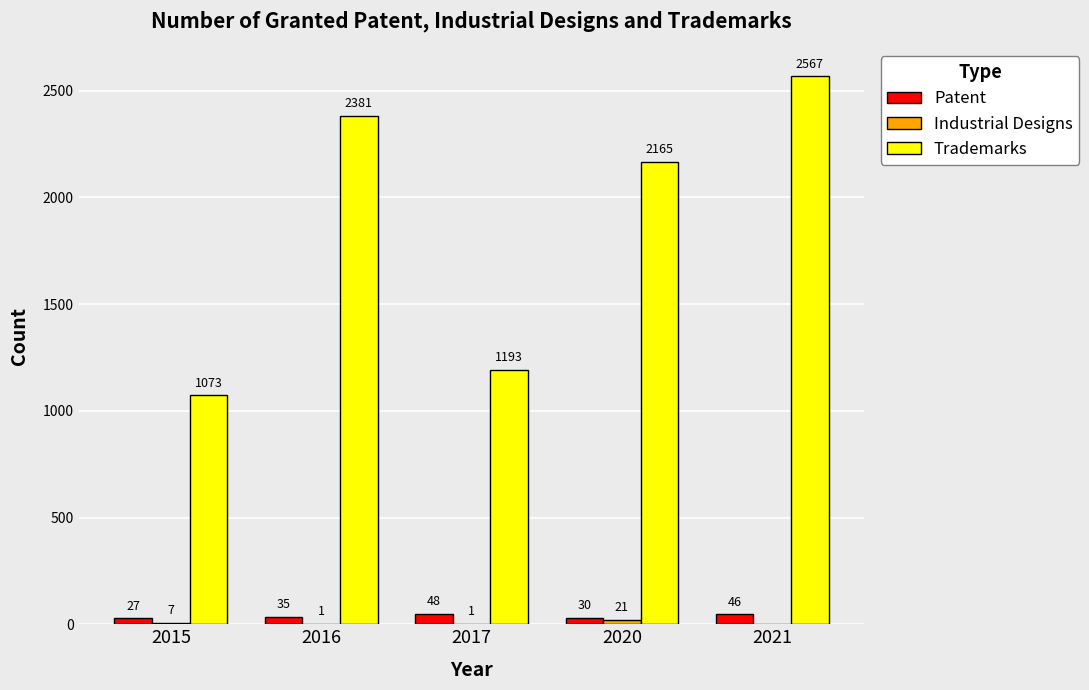

Which series has the widest spread of values?

Trademarks